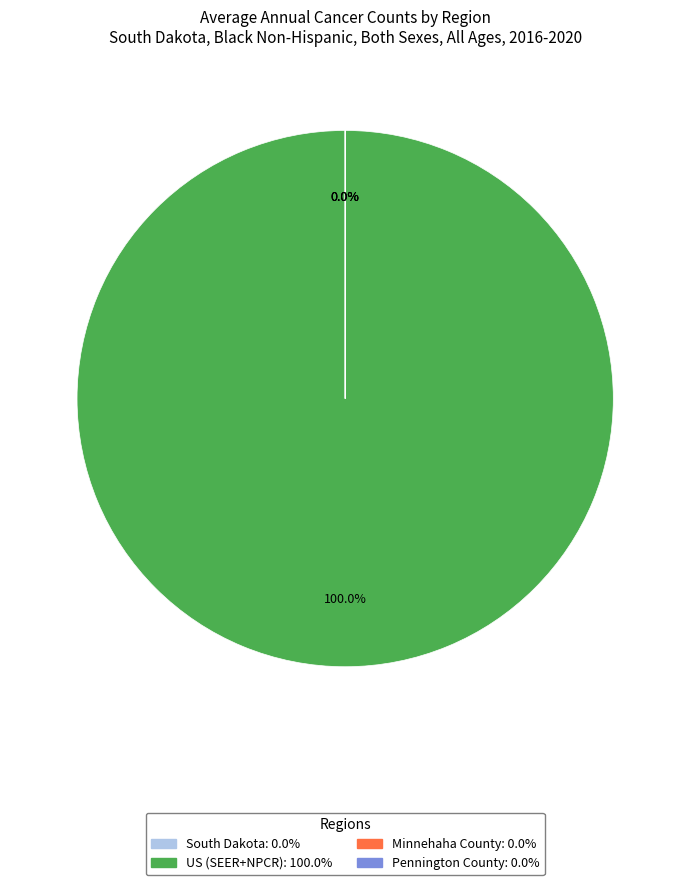

Does any single category account for the majority?

Yes